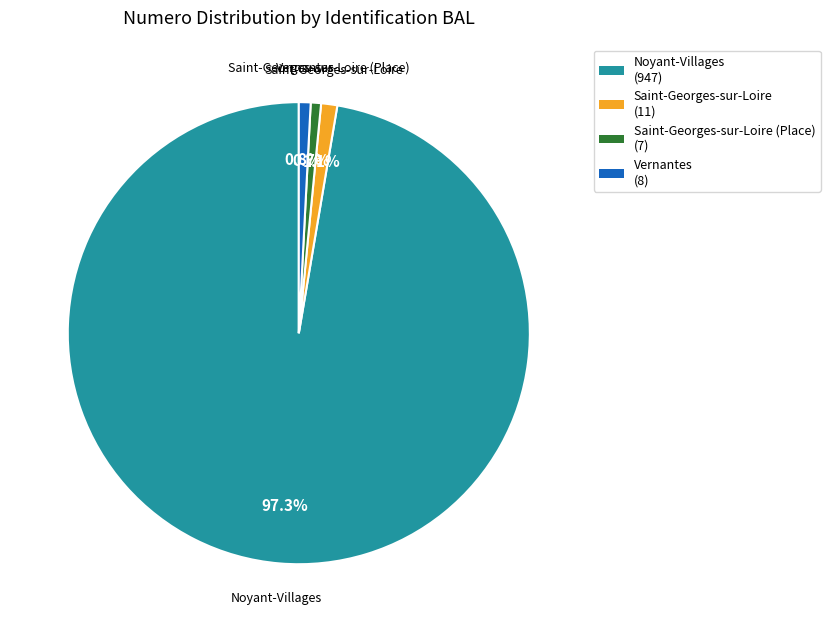

How many segments does this pie chart have?

4